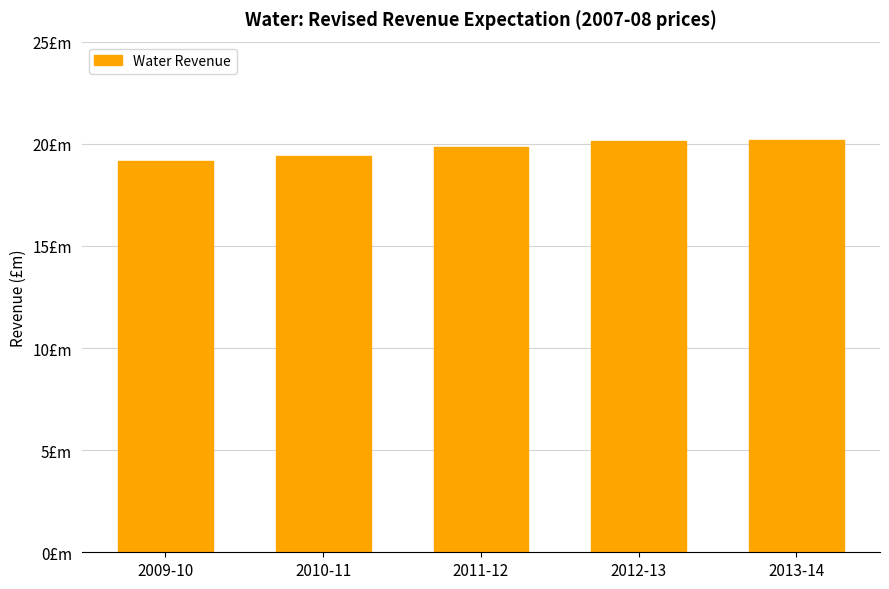

What is the change in value from 2011-12 to 2012-13?

+0.3